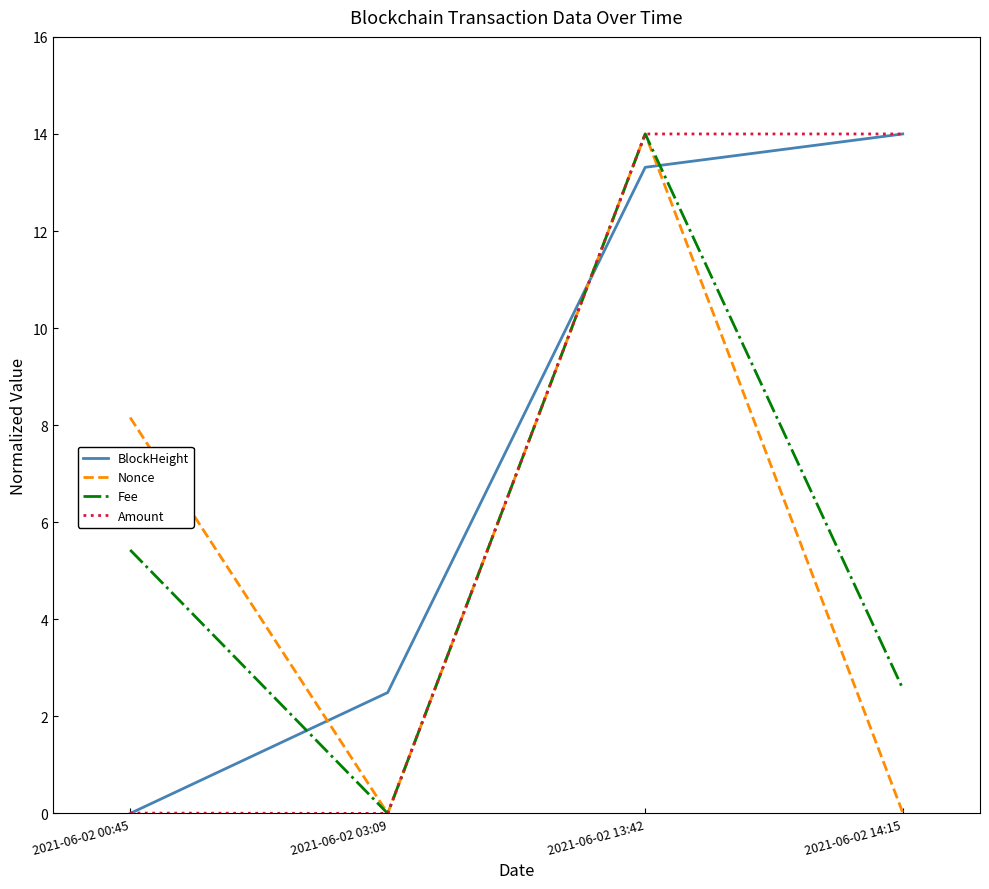

What position from the left is 2021-06-02 13:42?

3